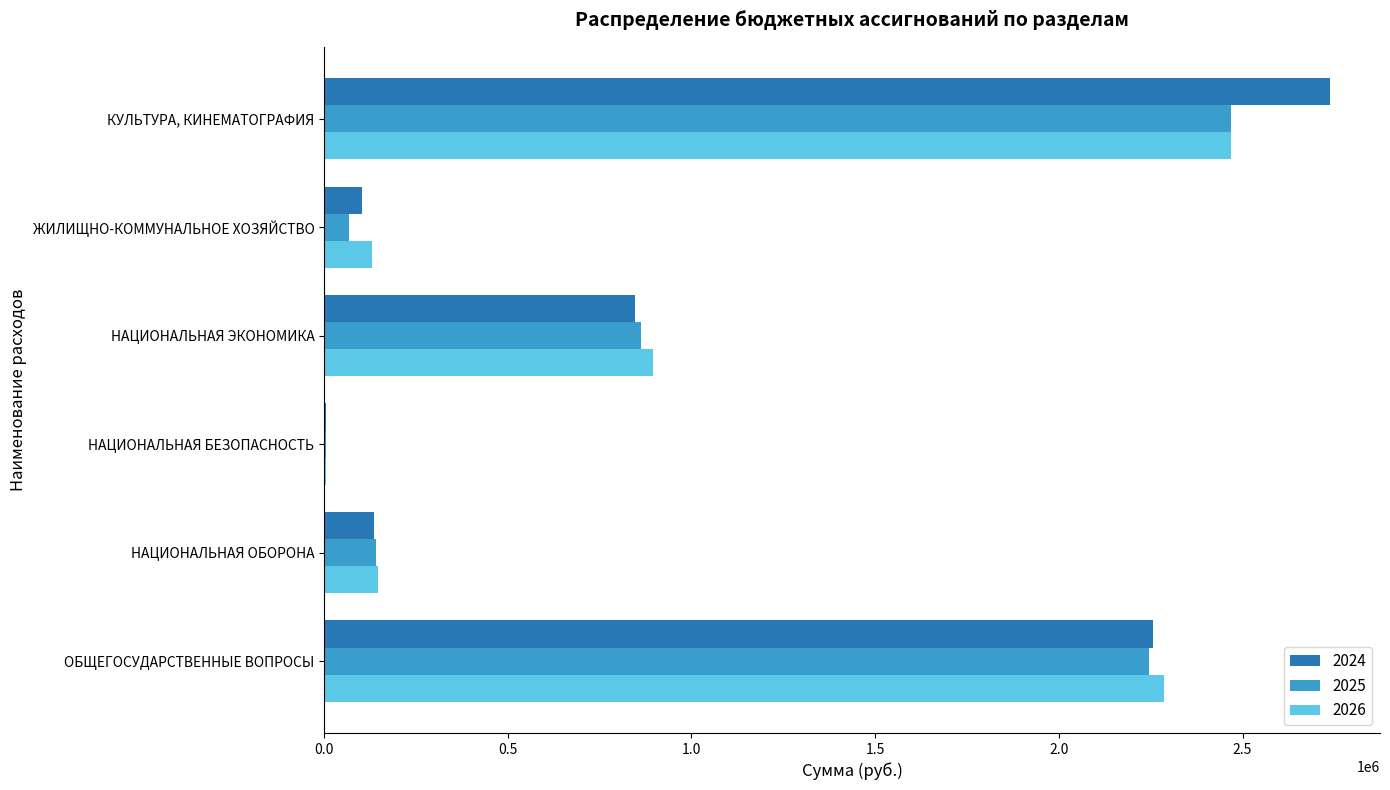

Which category has the highest value in the 2024 series?

КУЛЬТУРА, КИНЕМАТОГРАФИЯ